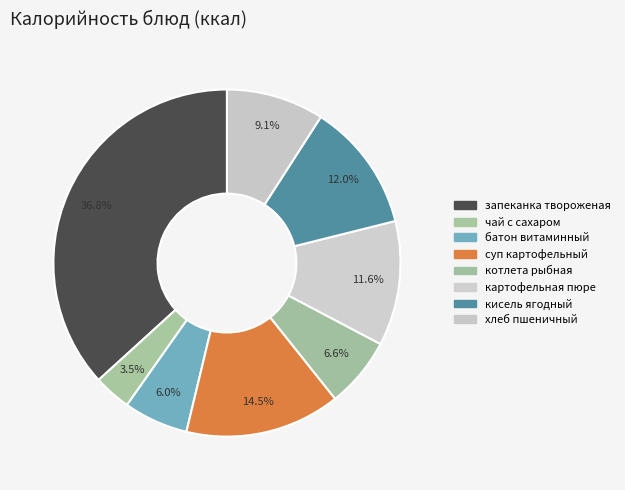

Count the number of slices in the pie.

8